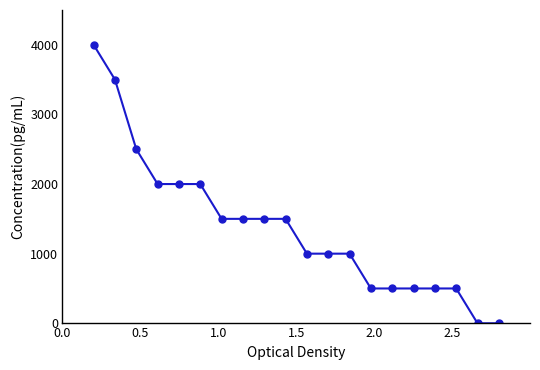

What is the difference between the second highest and minimum values?

3500